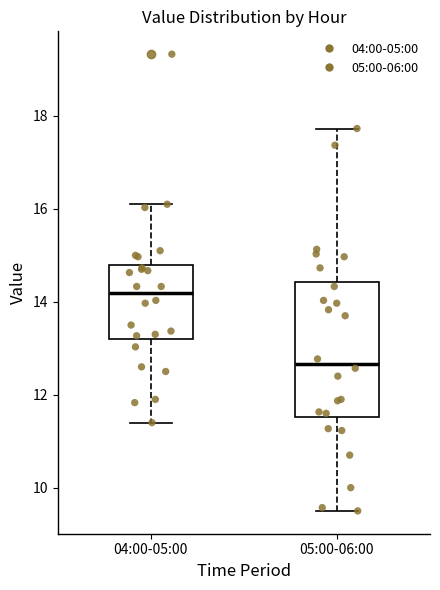

Which box has the highest median line?

04:00-05:00